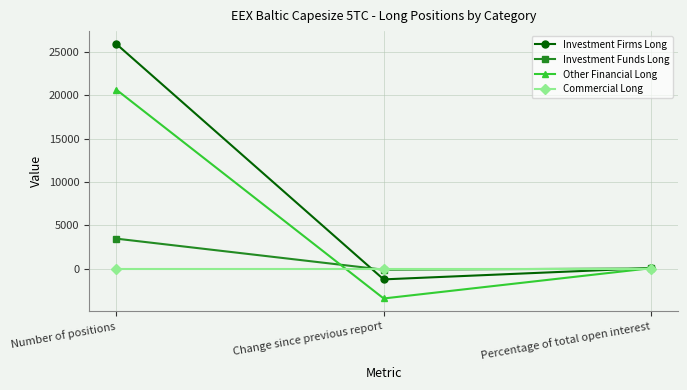

What position from the right is Percentage of total open interest?

1